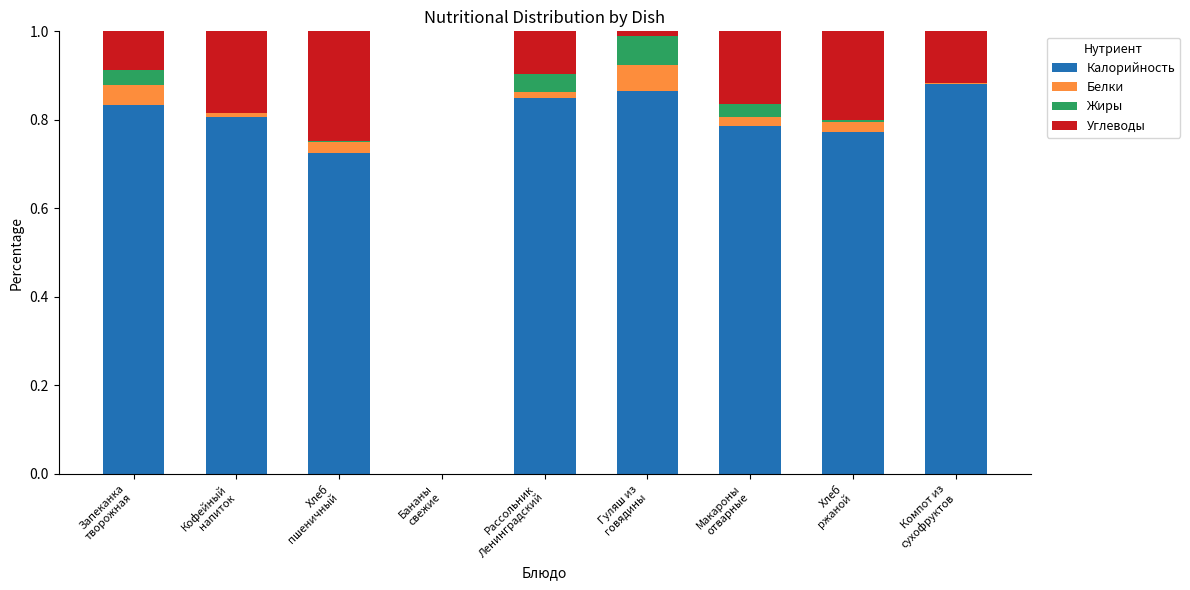

List the series in order of their peak value, highest first.

Калорийность, Углеводы, Жиры, Белки